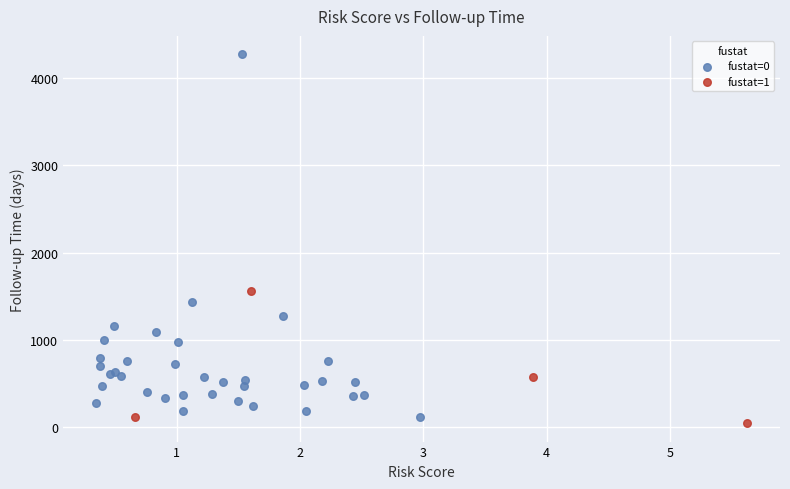

Which series has the widest spread of Y values?

fustat=0